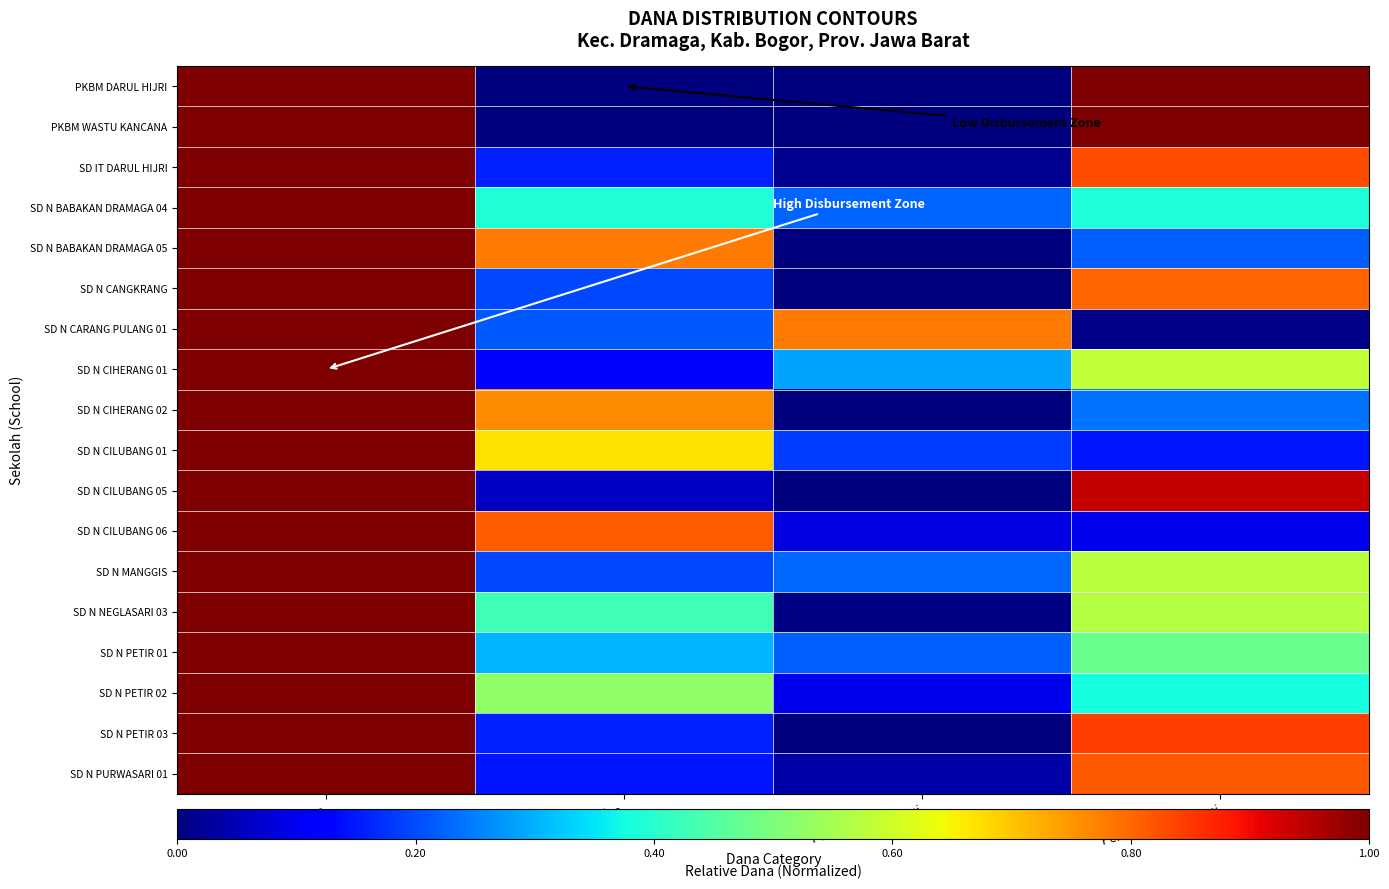

Between Pemberian and Disalurkan, which is larger?

Disalurkan